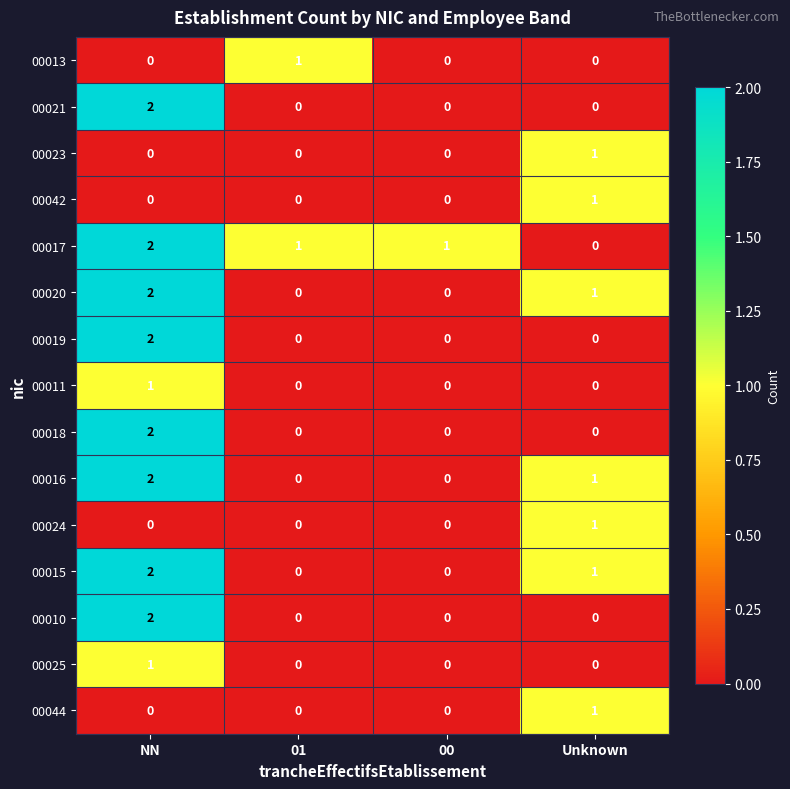

The 00024 series shows 1 at 01. True or false?

False